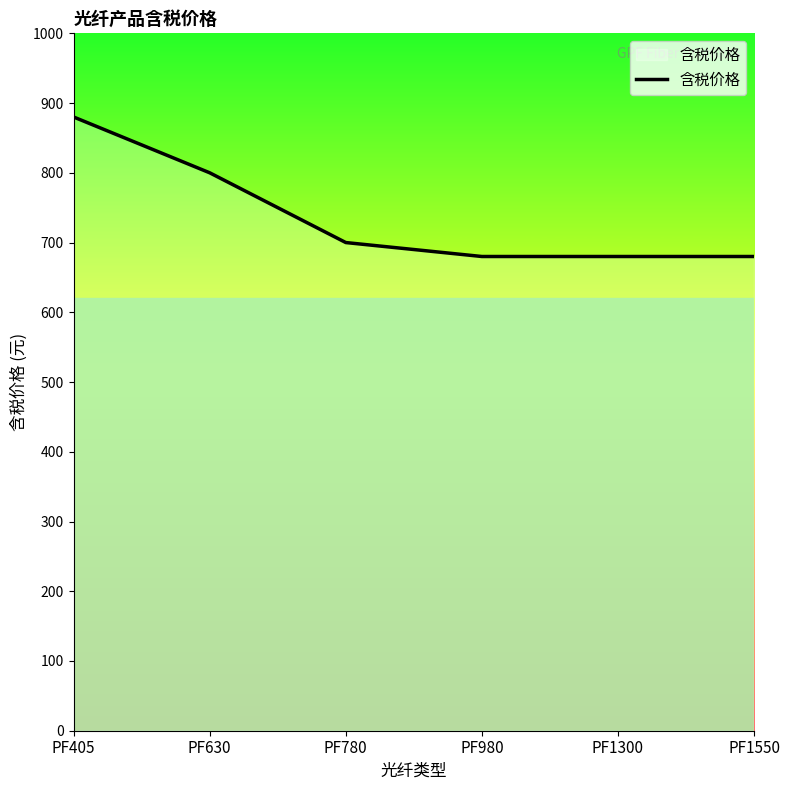

What is the sum of the values at PF780 and PF1550?

1380